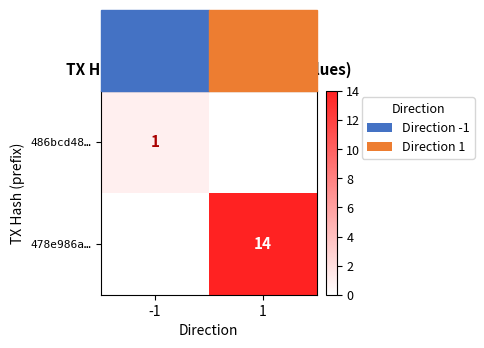

What is the total value across all series at -1?

1